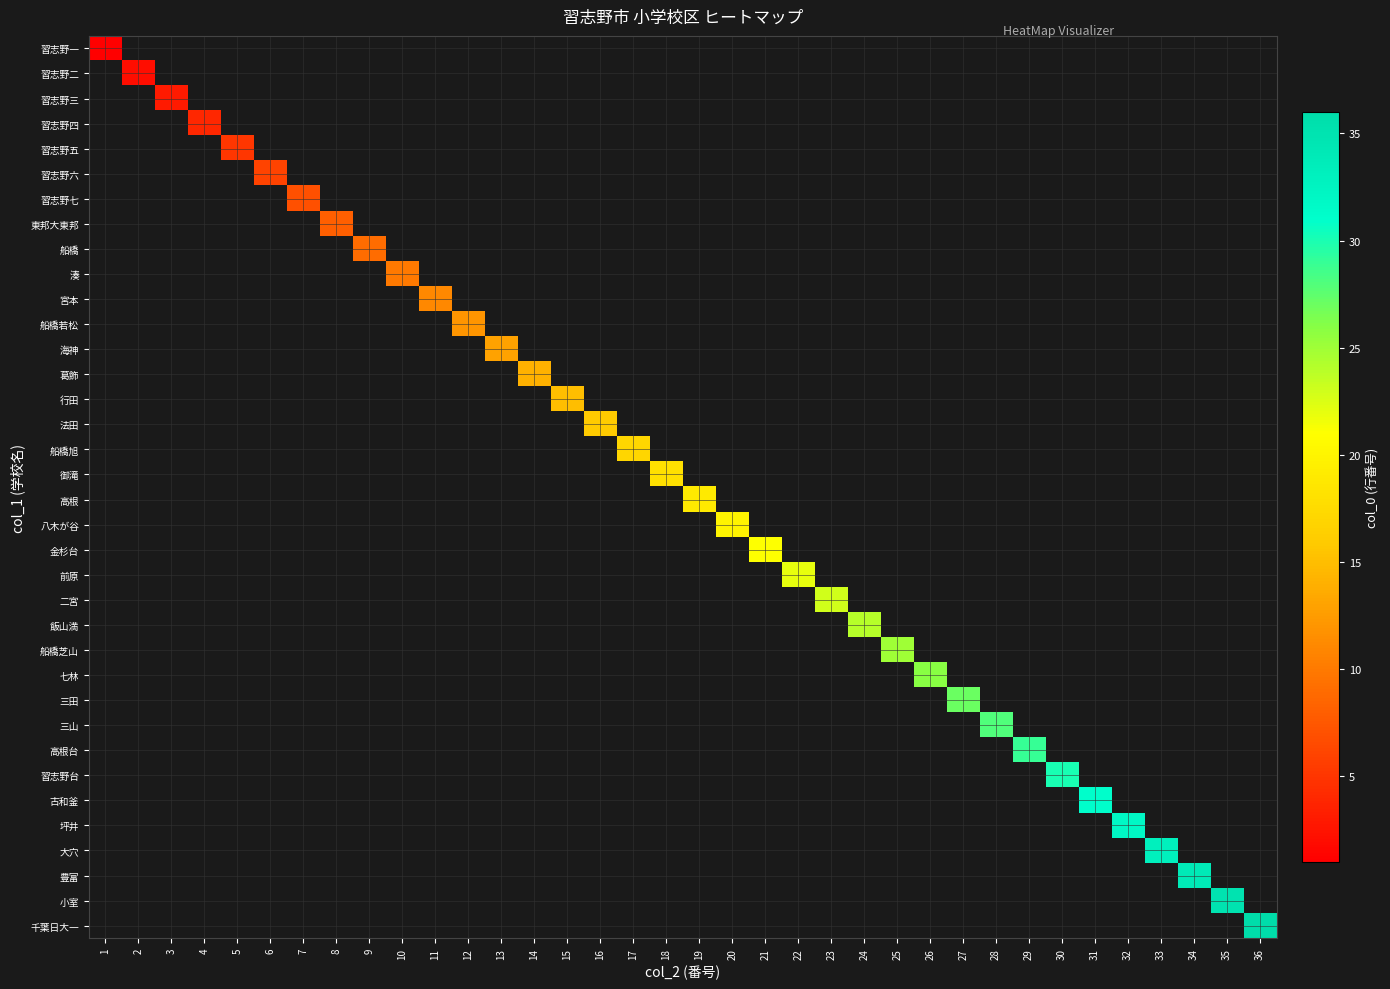

What is the maximum value shown in the chart?

36.0